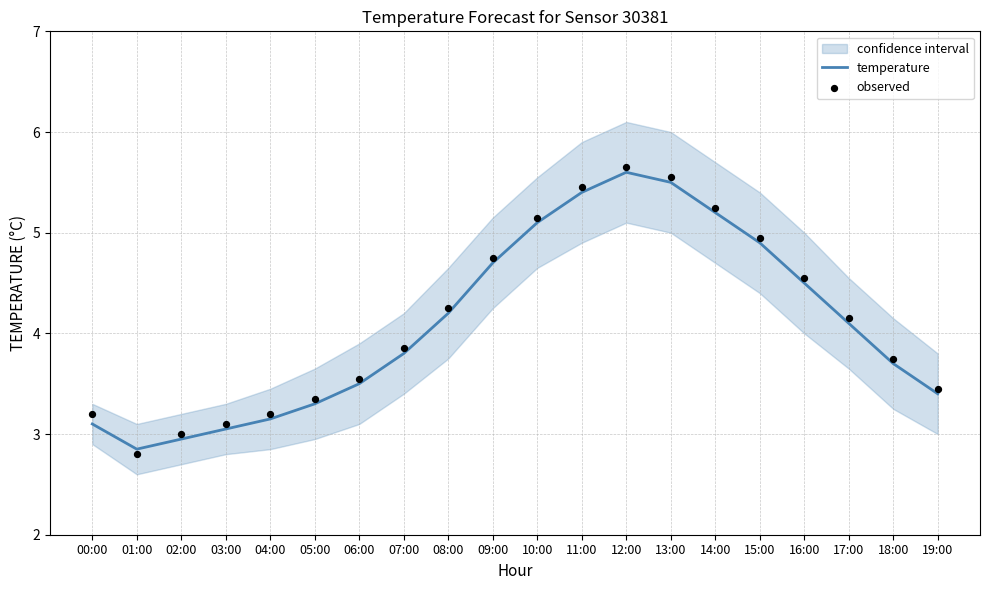

At which category is the sum across all series the highest?

12:00